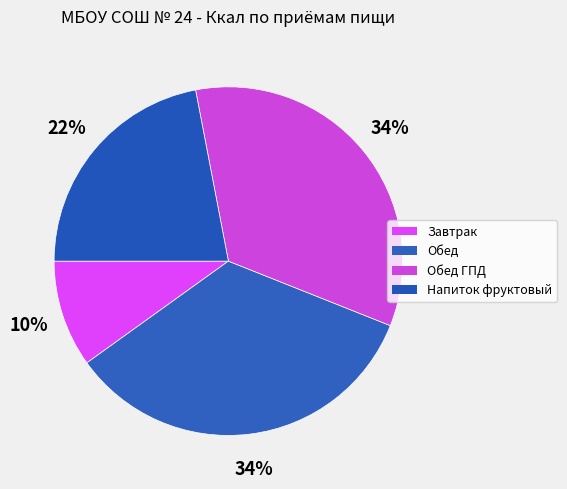

How many segments does this pie chart have?

4